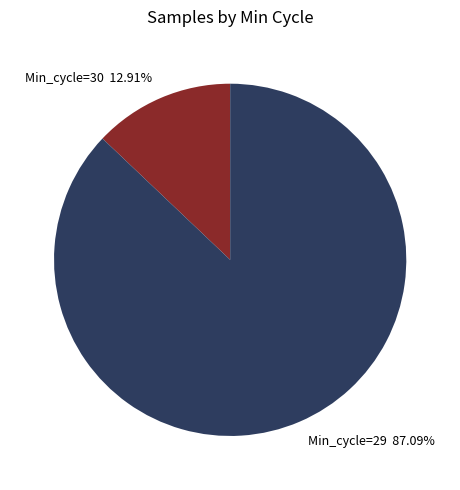

Which category accounts for the majority?

Min_cycle=29